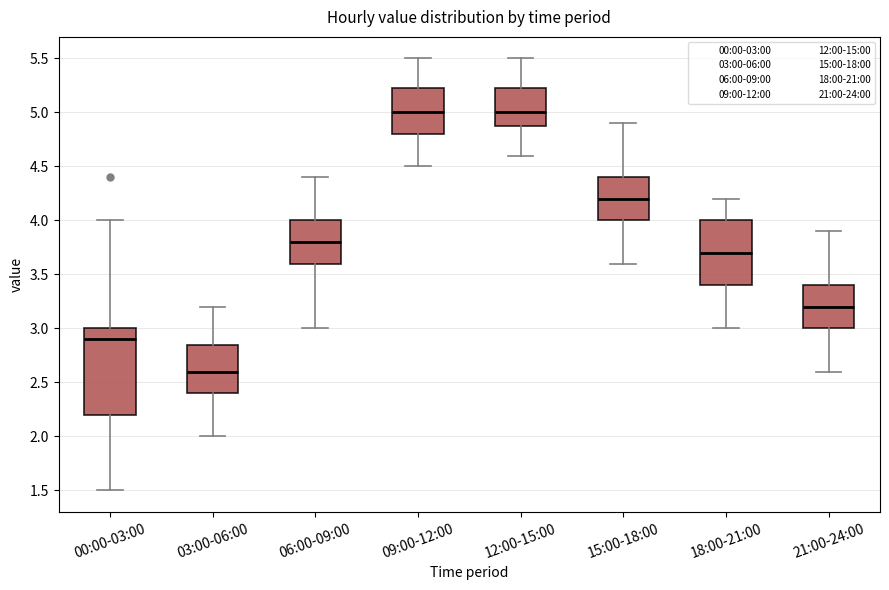

Which box is the tallest, from its lower edge to its upper edge?

00:00-03:00